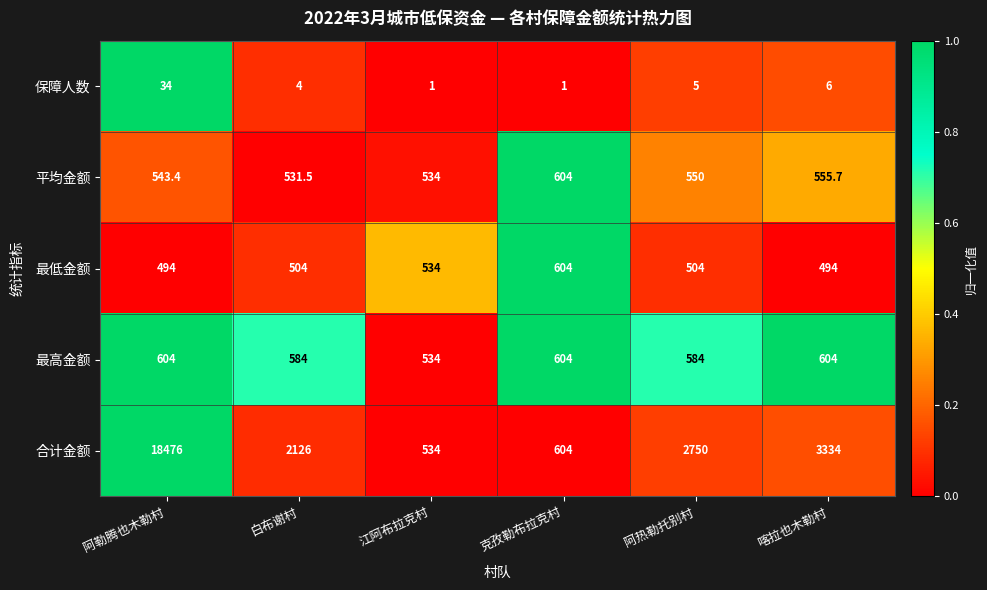

Is it true that 最低金额 equals 719.1 at 阿勒腾也木勒村?

False